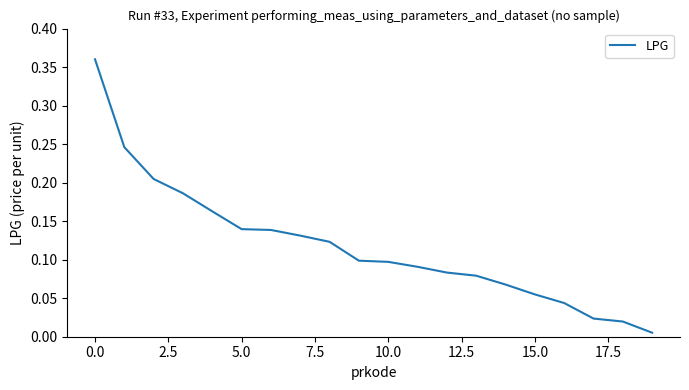

At which category does the chart reach its minimum across all series?

19